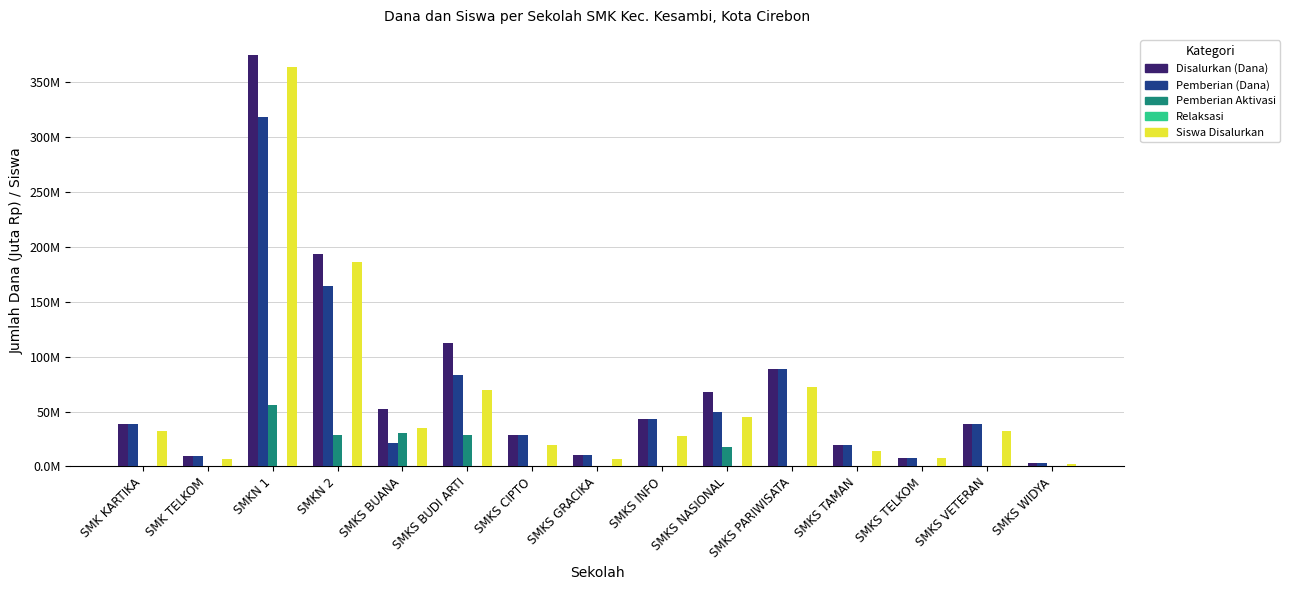

List the series in order of their peak value, lowest first.

Relaksasi, Pemberian Aktivasi, Pemberian (Dana), Siswa Disalurkan, Disalurkan (Dana)